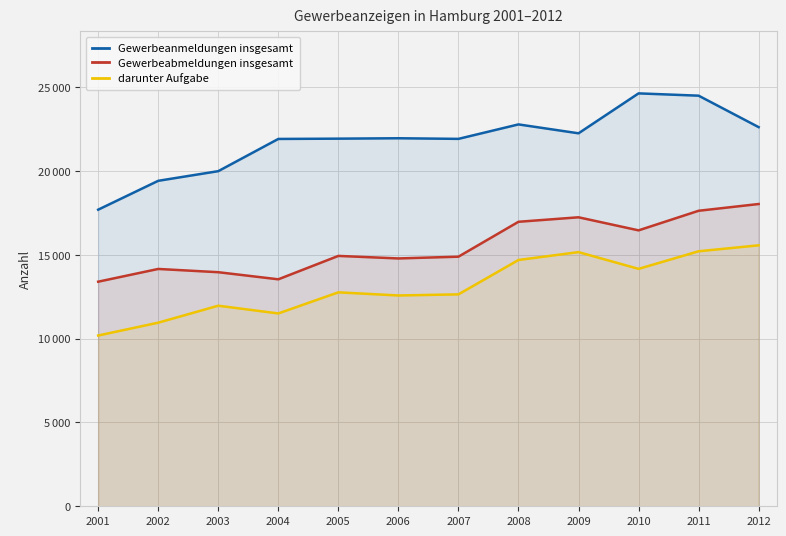

Rank the series by their maximum value, from lowest to highest.

darunter Aufgabe, Gewerbeabmeldungen insgesamt, Gewerbeanmeldungen insgesamt